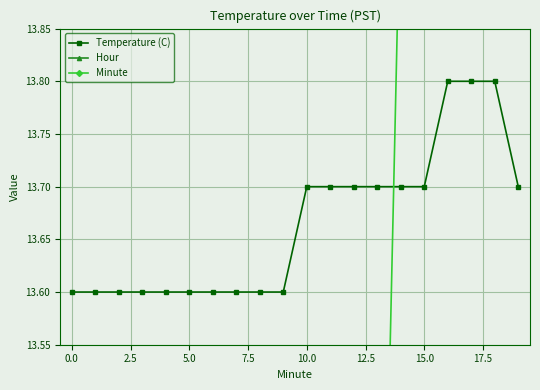

Which series has the largest total across all categories?

Temperature (C)